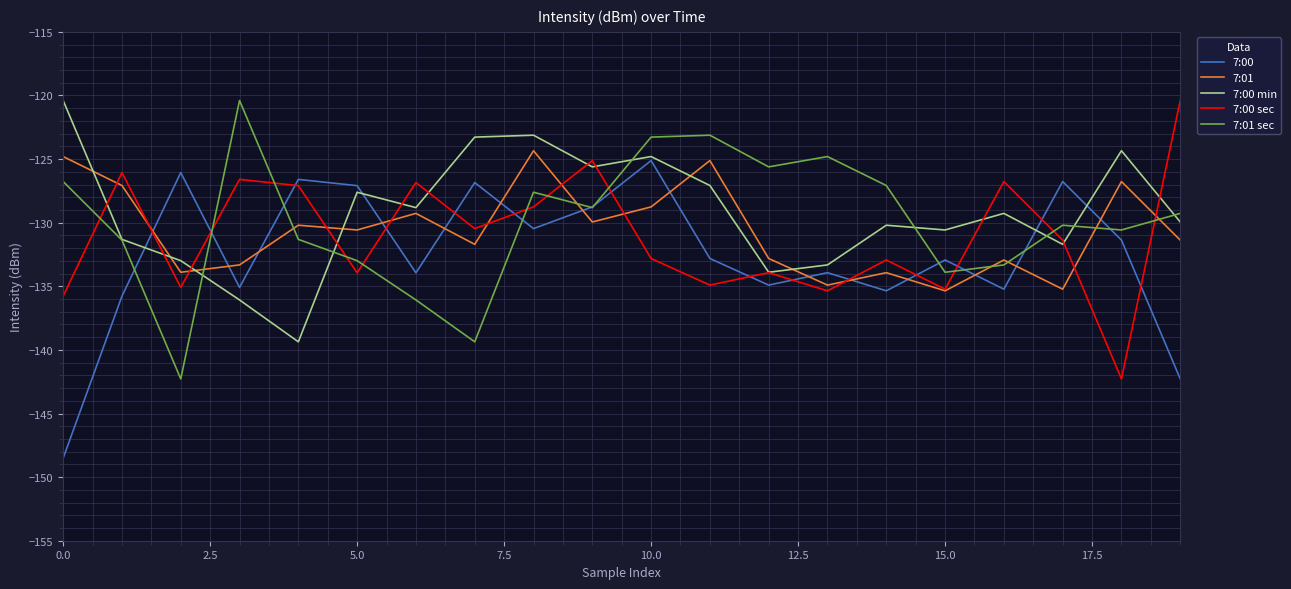

After their last crossing, which series has the higher values: 7:01 or 7:00 sec?

7:00 sec